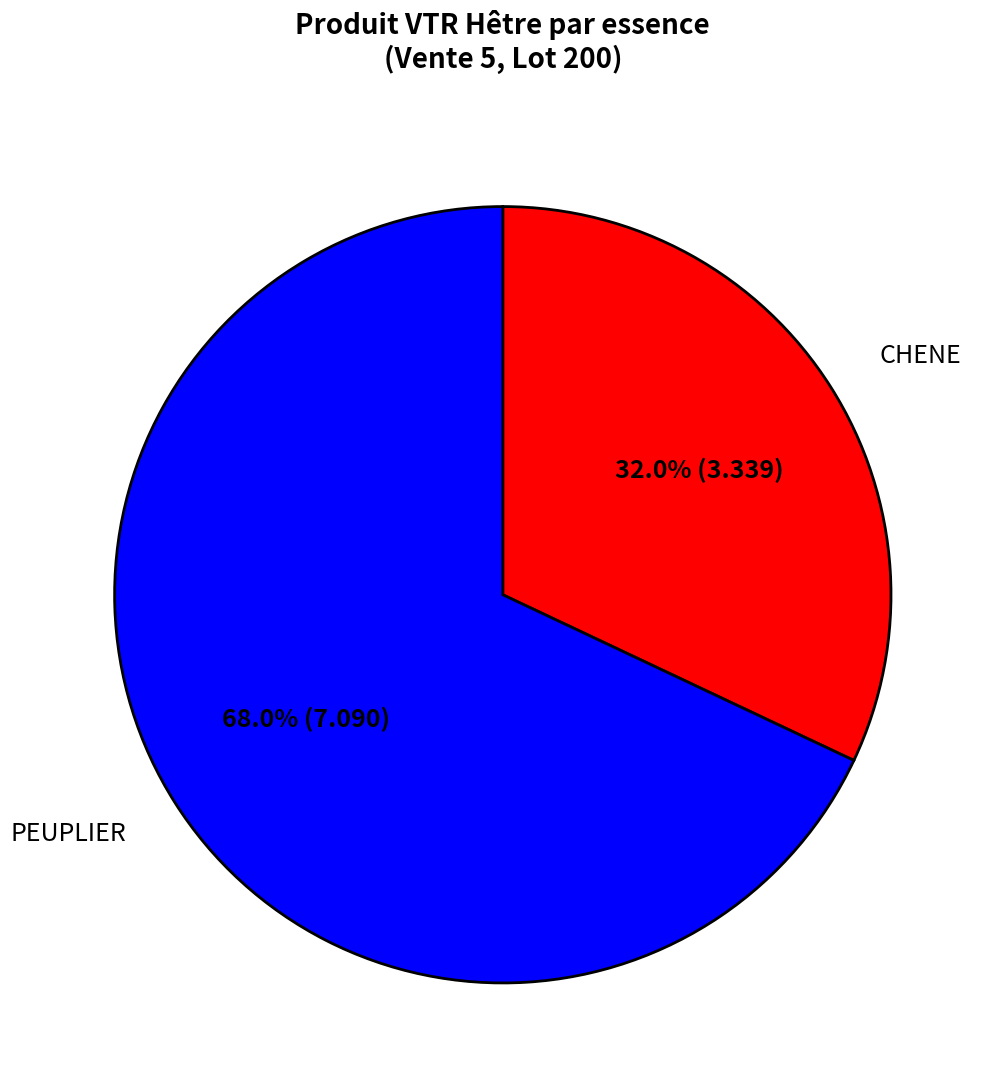

To the nearest percent, what is the combined percentage of CHENE and PEUPLIER?

100%